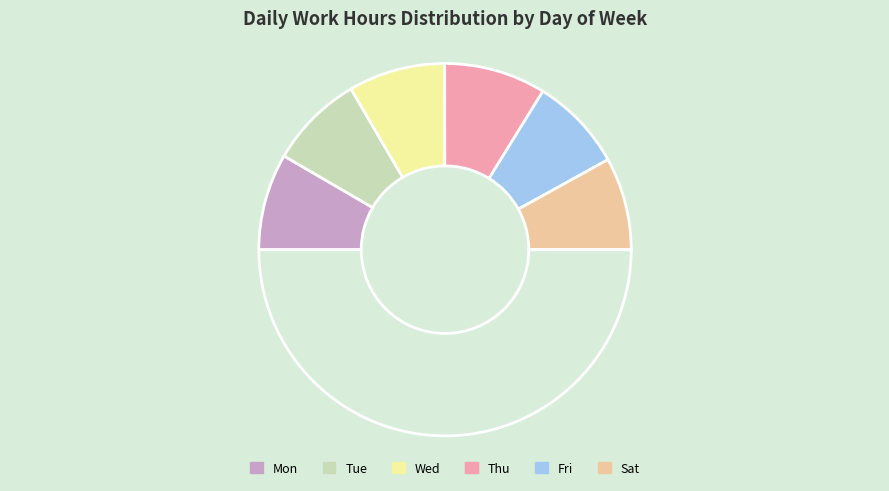

How many segments does this pie chart have?

7